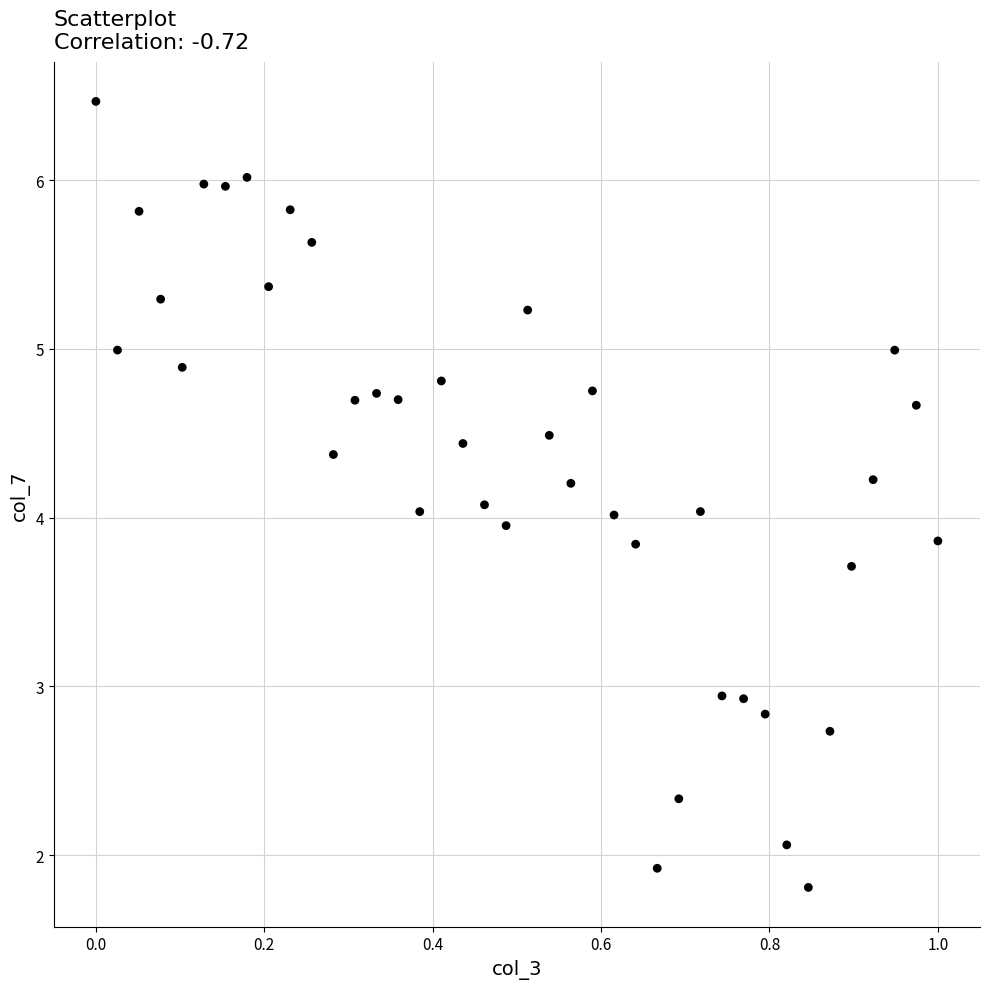

What is the range of Y values (max minus min)?

4.7